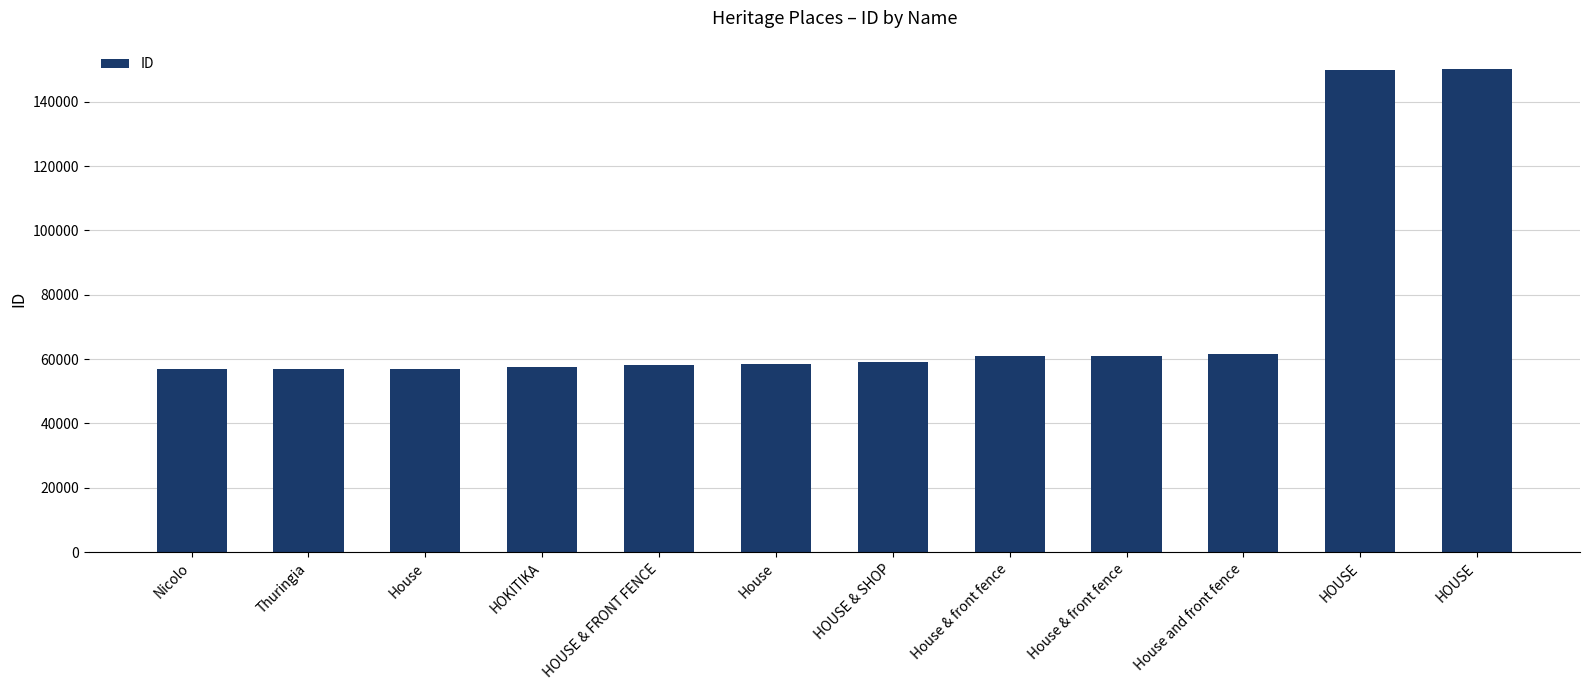

Are the bars horizontal?

No